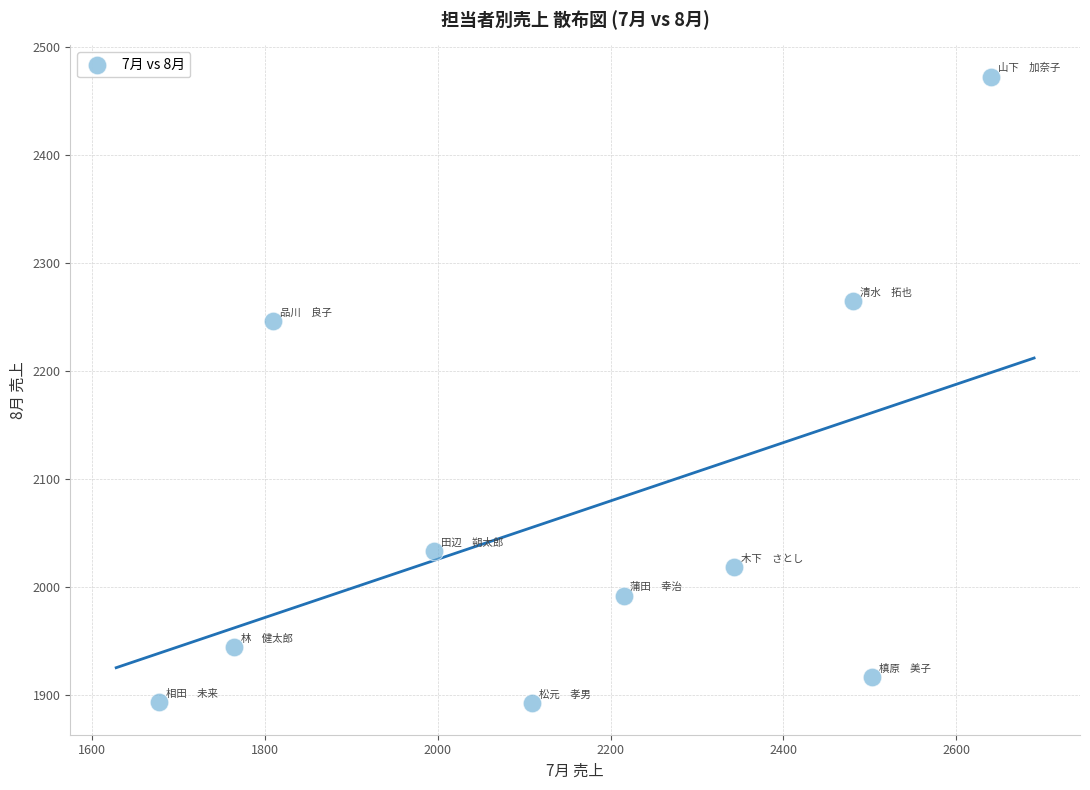

What Y value in the scatter plot is closest to 2182?

2246